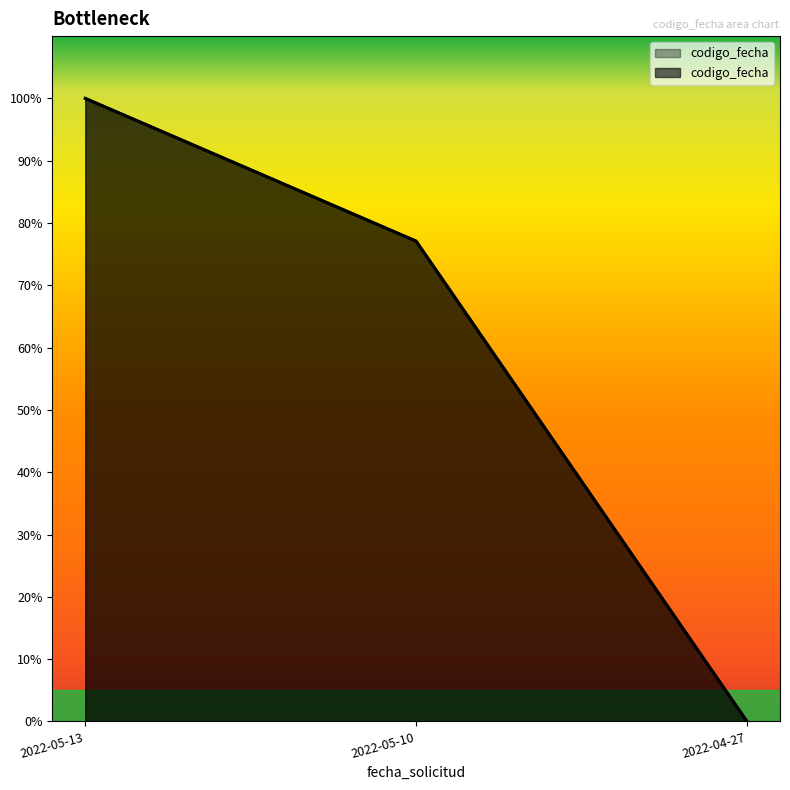

True or false: the data shows -42.5 at 2022-04-27 15:12:56.

False